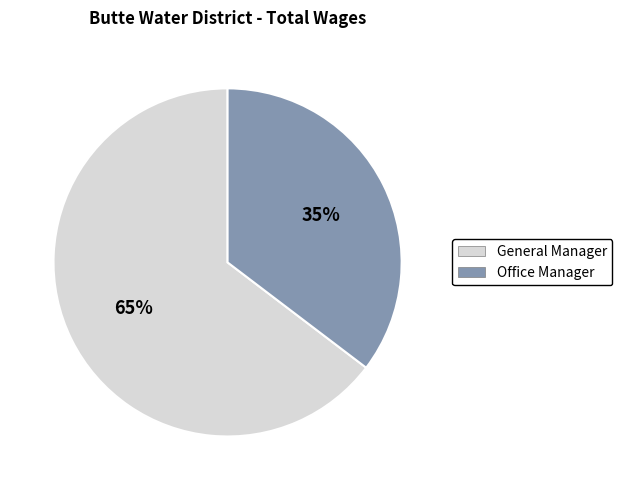

Which has a higher value, Office Manager or General Manager?

General Manager